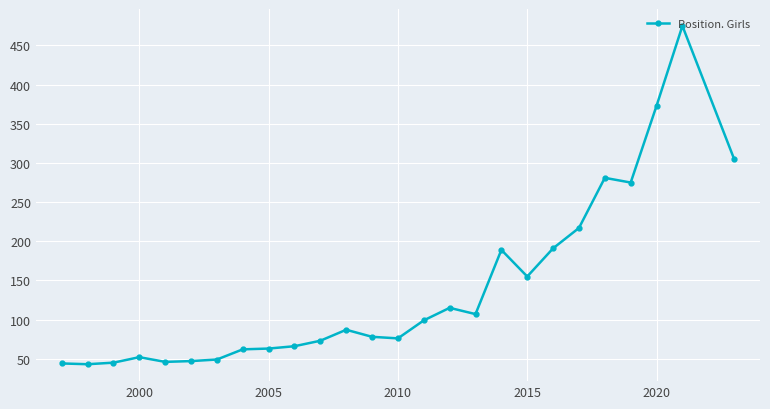

True or false: there are more than 2 points higher than both neighbors.

True